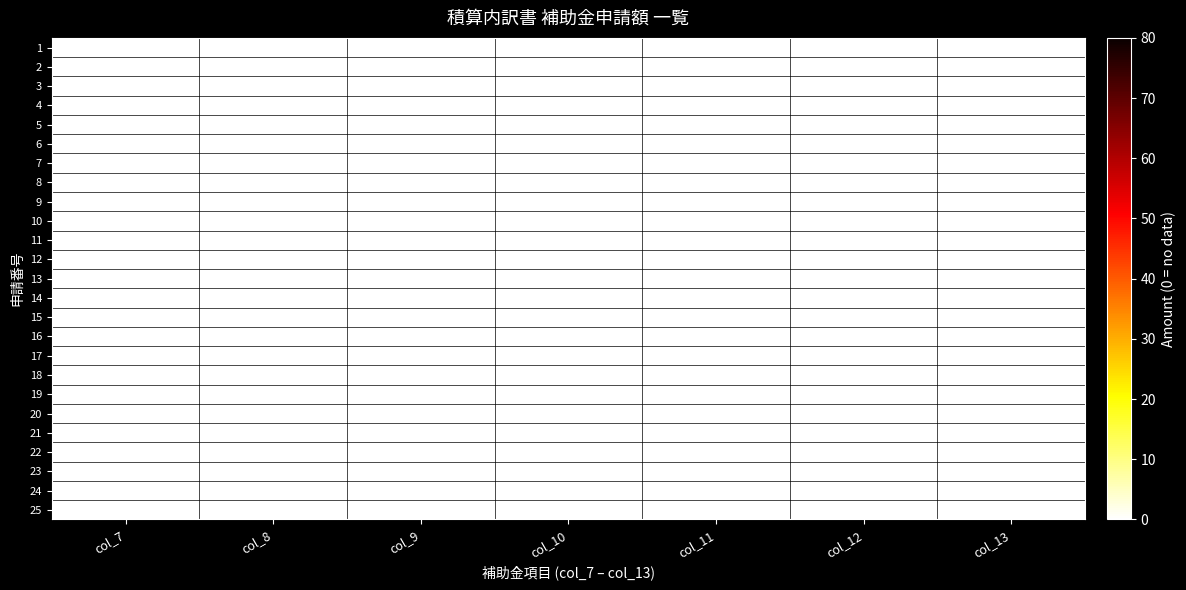

Reading left to right, extract all data points from this chart.

1: col_7=0.0	col_8=0.0	col_9=0.0	col_10=0.0	col_11=0.0	col_12=0.0	col_13=0.0
2: col_7=0.0	col_8=0.0	col_9=0.0	col_10=0.0	col_11=0.0	col_12=0.0	col_13=0.0
3: col_7=0.0	col_8=0.0	col_9=0.0	col_10=0.0	col_11=0.0	col_12=0.0	col_13=0.0
4: col_7=0.0	col_8=0.0	col_9=0.0	col_10=0.0	col_11=0.0	col_12=0.0	col_13=0.0
5: col_7=0.0	col_8=0.0	col_9=0.0	col_10=0.0	col_11=0.0	col_12=0.0	col_13=0.0
6: col_7=0.0	col_8=0.0	col_9=0.0	col_10=0.0	col_11=0.0	col_12=0.0	col_13=0.0
7: col_7=0.0	col_8=0.0	col_9=0.0	col_10=0.0	col_11=0.0	col_12=0.0	col_13=0.0
8: col_7=0.0	col_8=0.0	col_9=0.0	col_10=0.0	col_11=0.0	col_12=0.0	col_13=0.0
9: col_7=0.0	col_8=0.0	col_9=0.0	col_10=0.0	col_11=0.0	col_12=0.0	col_13=0.0
10: col_7=0.0	col_8=0.0	col_9=0.0	col_10=0.0	col_11=0.0	col_12=0.0	col_13=0.0
11: col_7=0.0	col_8=0.0	col_9=0.0	col_10=0.0	col_11=0.0	col_12=0.0	col_13=0.0
12: col_7=0.0	col_8=0.0	col_9=0.0	col_10=0.0	col_11=0.0	col_12=0.0	col_13=0.0
13: col_7=0.0	col_8=0.0	col_9=0.0	col_10=0.0	col_11=0.0	col_12=0.0	col_13=0.0
14: col_7=0.0	col_8=0.0	col_9=0.0	col_10=0.0	col_11=0.0	col_12=0.0	col_13=0.0
15: col_7=0.0	col_8=0.0	col_9=0.0	col_10=0.0	col_11=0.0	col_12=0.0	col_13=0.0
16: col_7=0.0	col_8=0.0	col_9=0.0	col_10=0.0	col_11=0.0	col_12=0.0	col_13=0.0
17: col_7=0.0	col_8=0.0	col_9=0.0	col_10=0.0	col_11=0.0	col_12=0.0	col_13=0.0
18: col_7=0.0	col_8=0.0	col_9=0.0	col_10=0.0	col_11=0.0	col_12=0.0	col_13=0.0
19: col_7=0.0	col_8=0.0	col_9=0.0	col_10=0.0	col_11=0.0	col_12=0.0	col_13=0.0
20: col_7=0.0	col_8=0.0	col_9=0.0	col_10=0.0	col_11=0.0	col_12=0.0	col_13=0.0
21: col_7=0.0	col_8=0.0	col_9=0.0	col_10=0.0	col_11=0.0	col_12=0.0	col_13=0.0
22: col_7=0.0	col_8=0.0	col_9=0.0	col_10=0.0	col_11=0.0	col_12=0.0	col_13=0.0
23: col_7=0.0	col_8=0.0	col_9=0.0	col_10=0.0	col_11=0.0	col_12=0.0	col_13=0.0
24: col_7=0.0	col_8=0.0	col_9=0.0	col_10=0.0	col_11=0.0	col_12=0.0	col_13=0.0
25: col_7=0.0	col_8=0.0	col_9=0.0	col_10=0.0	col_11=0.0	col_12=0.0	col_13=0.0